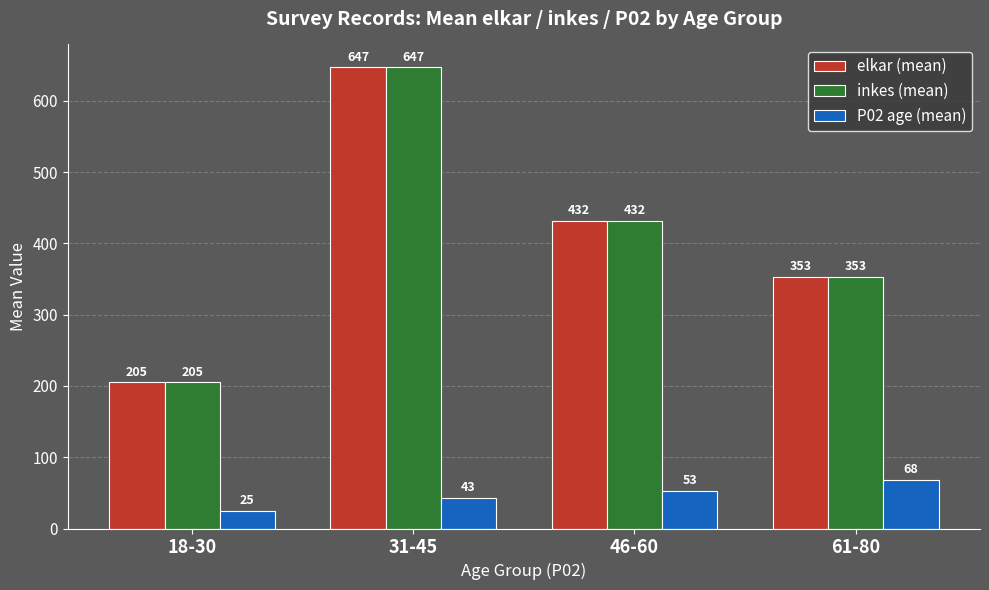

How many inkes (mean) values are between 353 and 647?

3